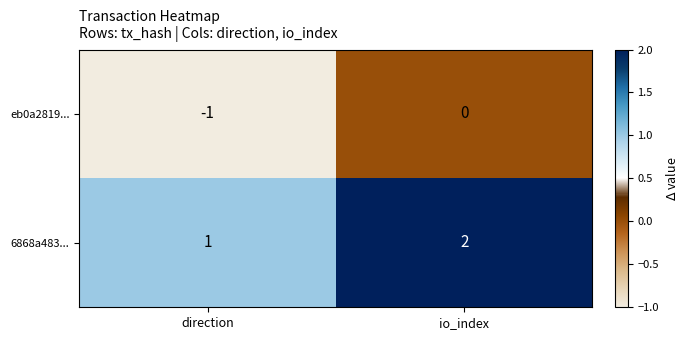

What is the sum of the 6868a483... values at io_index and direction?

3